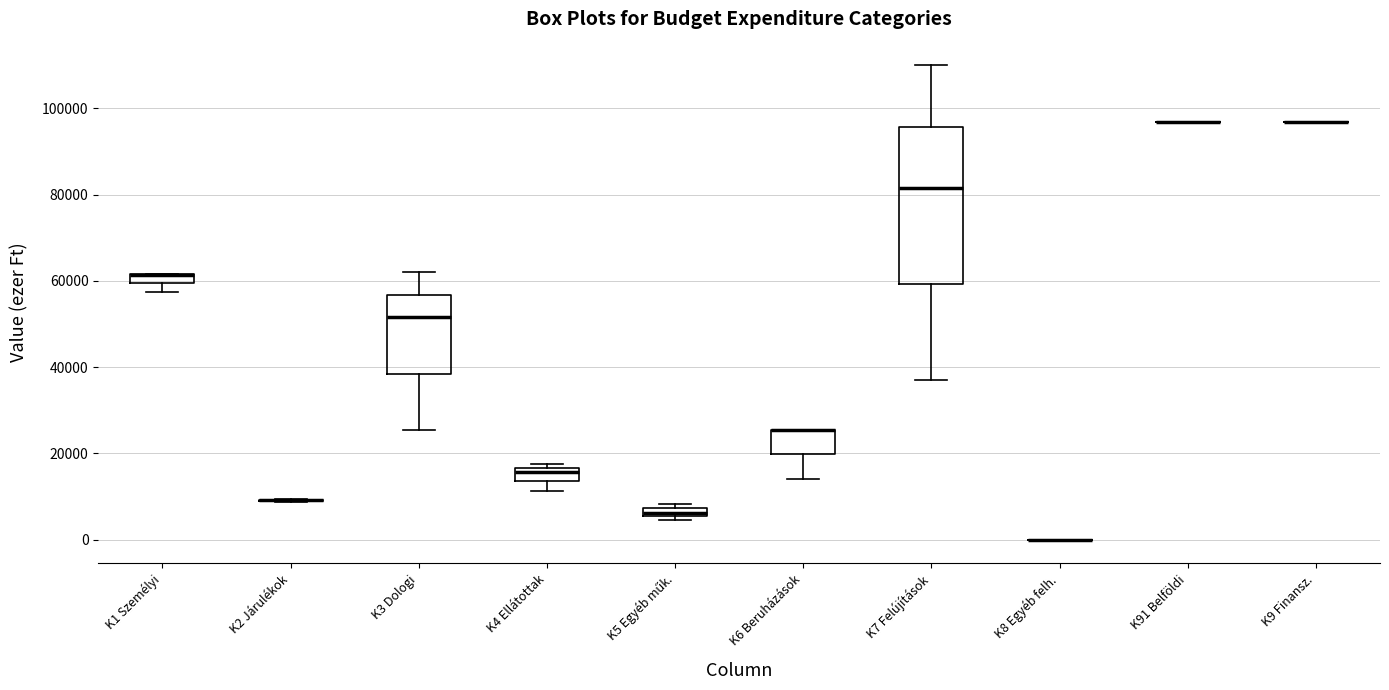

Which box is the tallest, from its lower edge to its upper edge?

K7 Felújítások